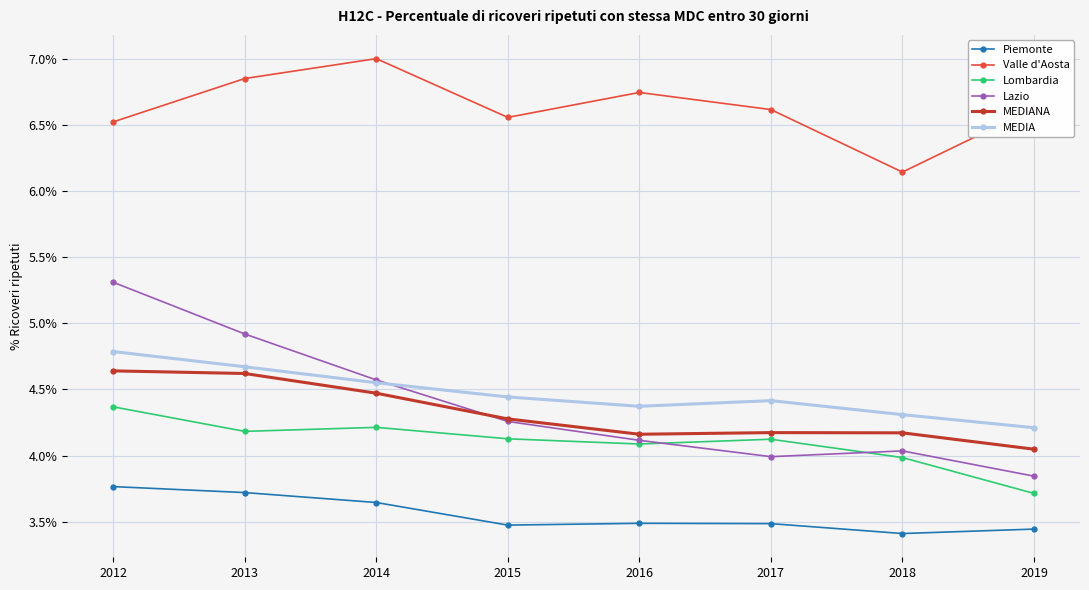

At which category does Valle d'Aosta reach its first local peak?

2014